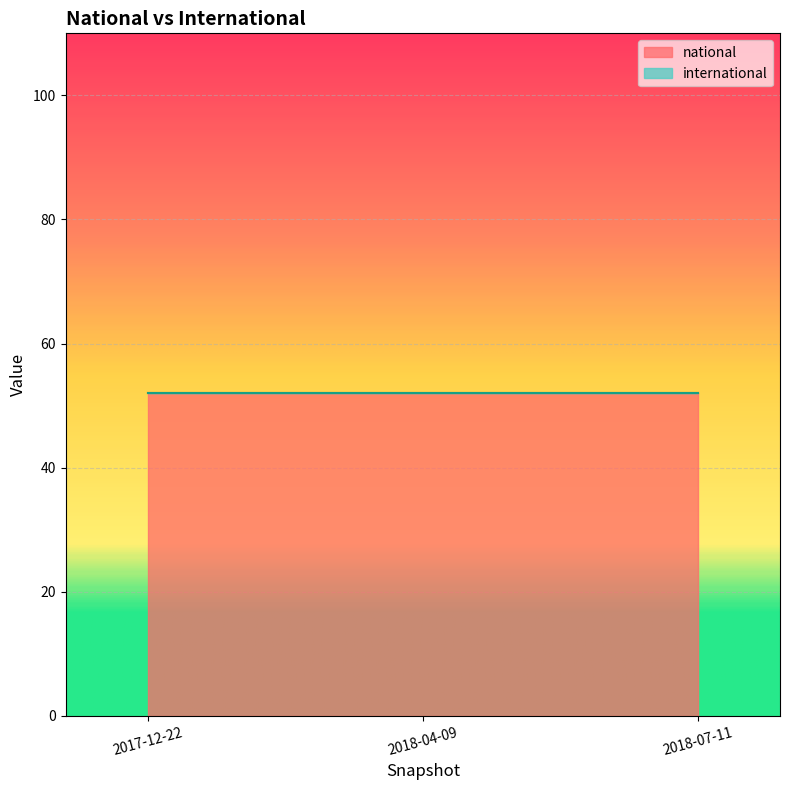

How many lines are shown in the chart?

2